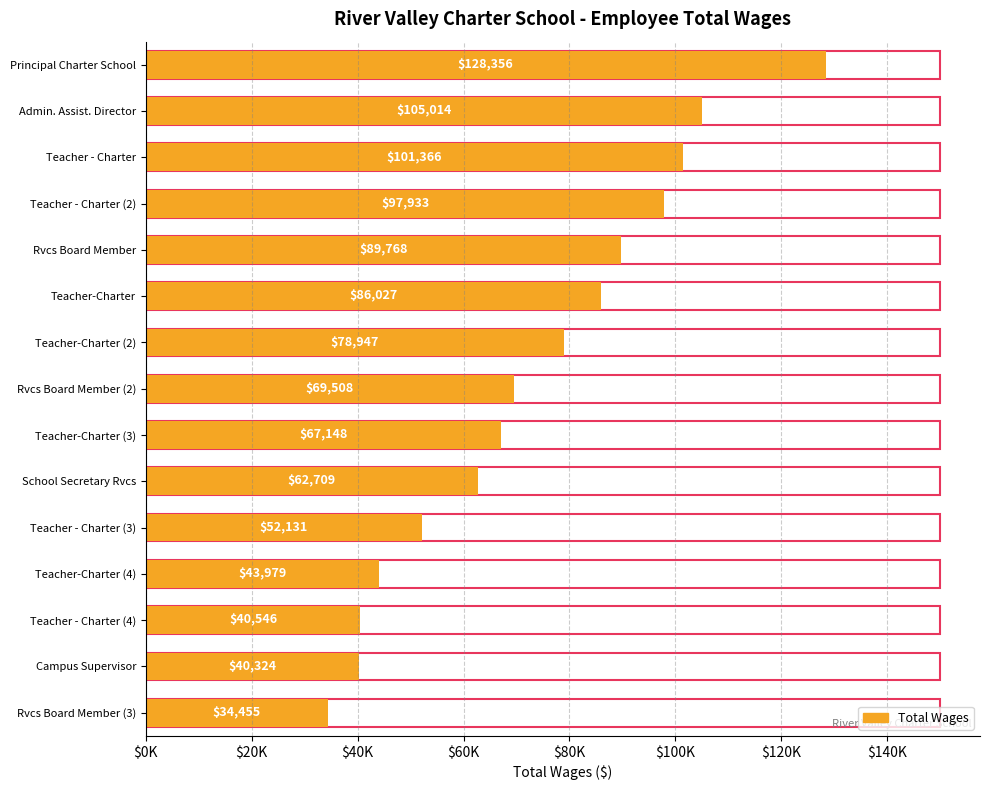

Count the number of categories in the chart.

15